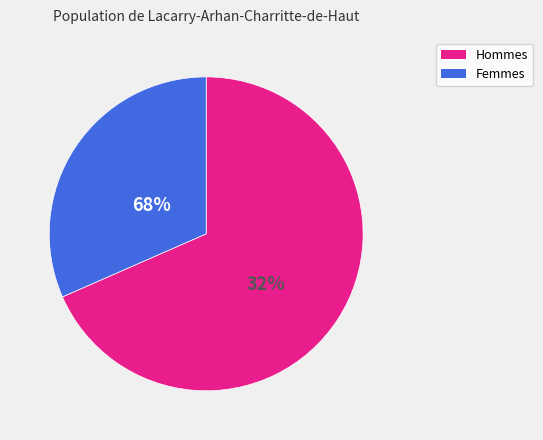

Between 20 and 2, which is larger?

20